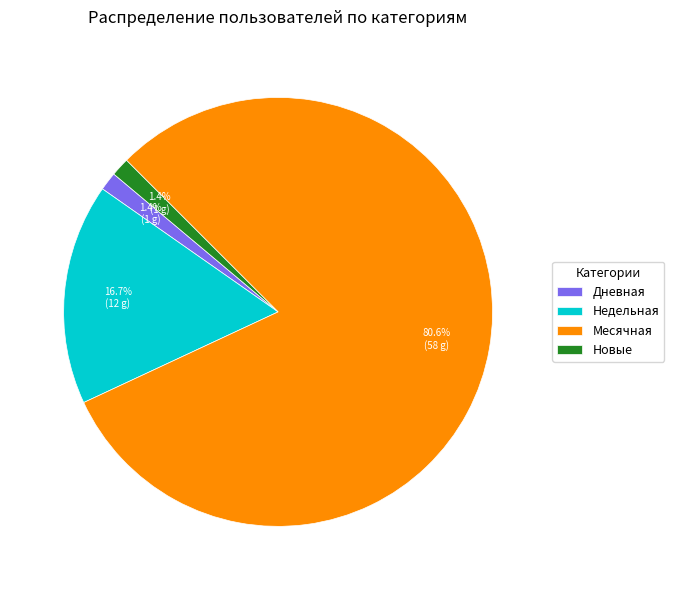

Which slice is the largest?

Месячная